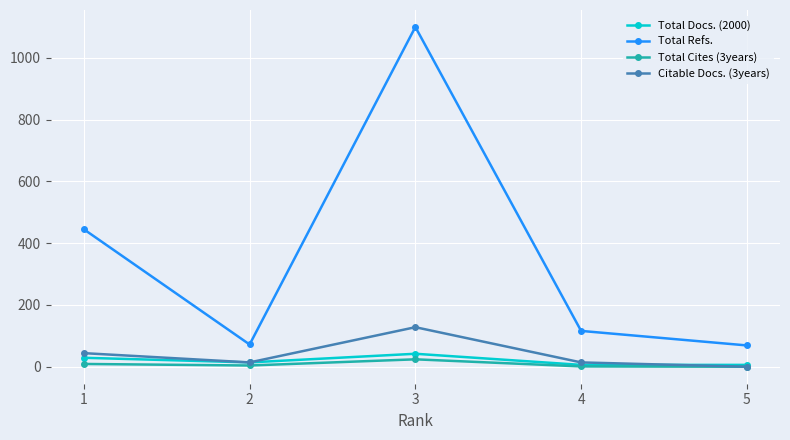

What is the difference between the Total Refs. values at 1 and 2?

373